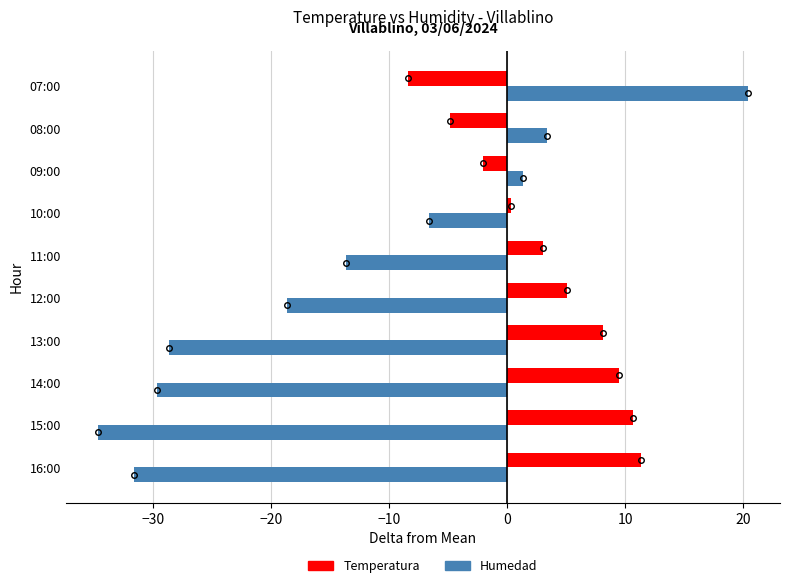

List the series in order of their overall mean, lowest first.

Humedad, Temperatura